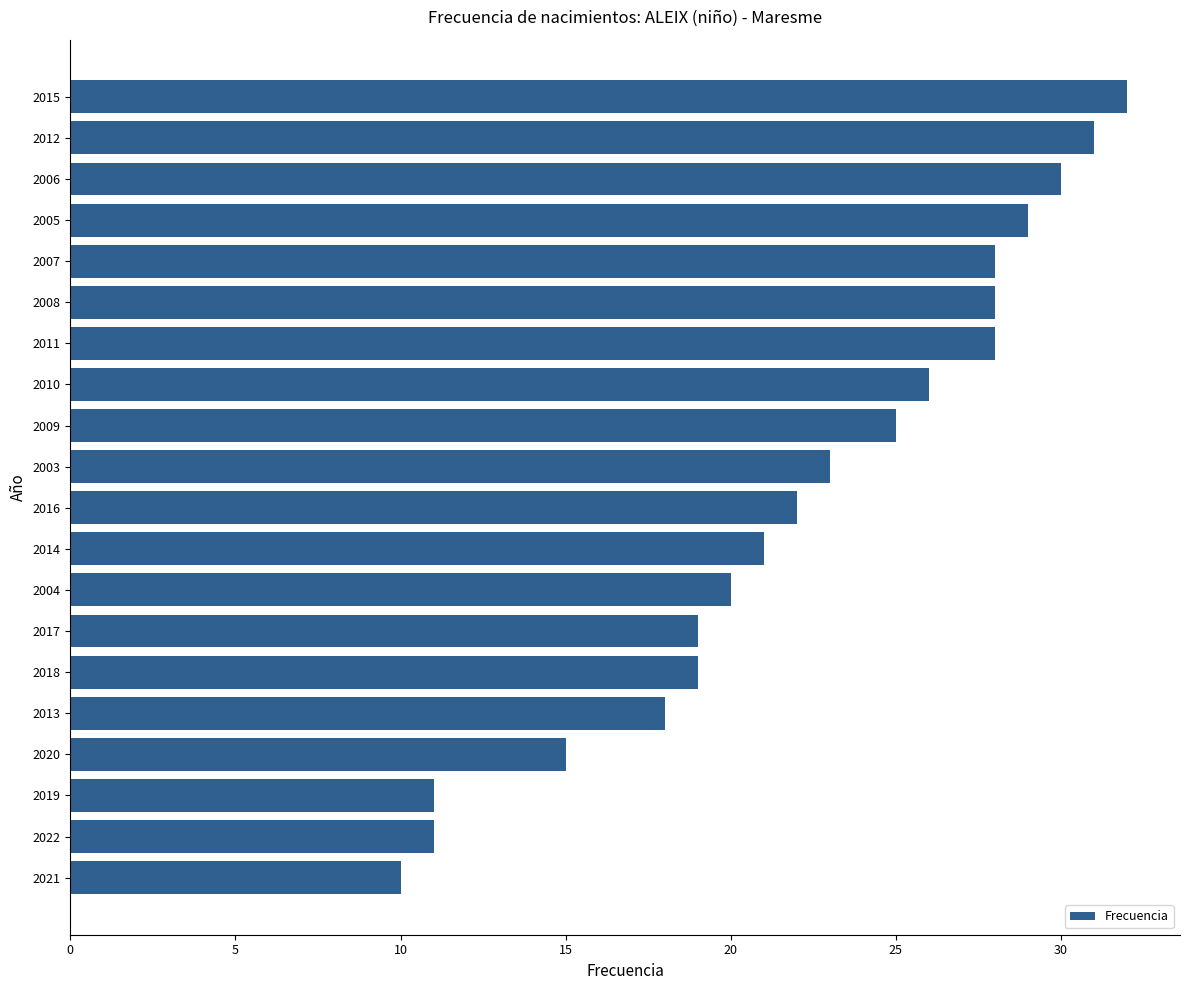

The chart shows a value of 18 at 2013. True or false?

True